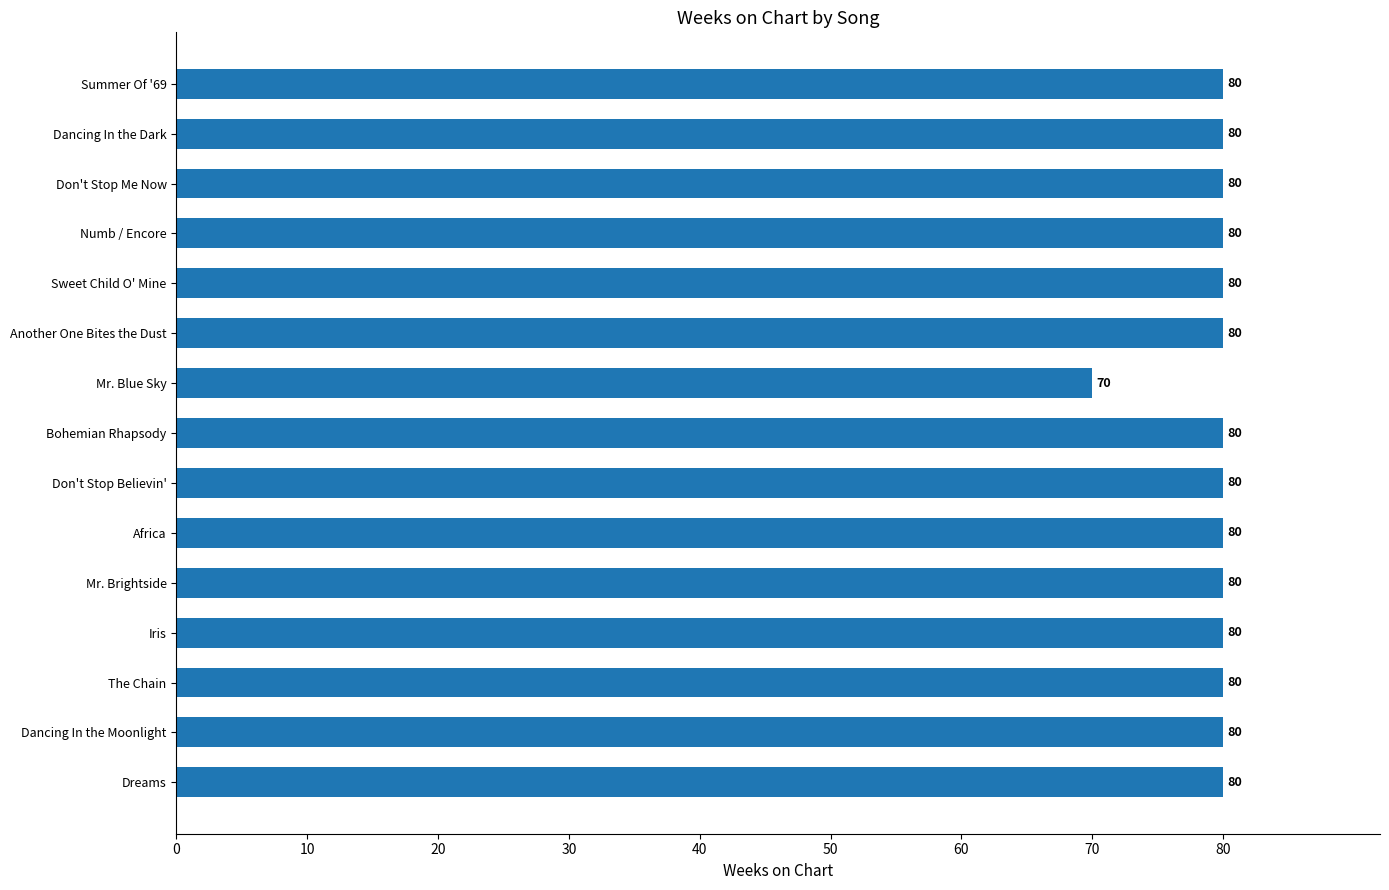

How many values are between 80 and 81?

14